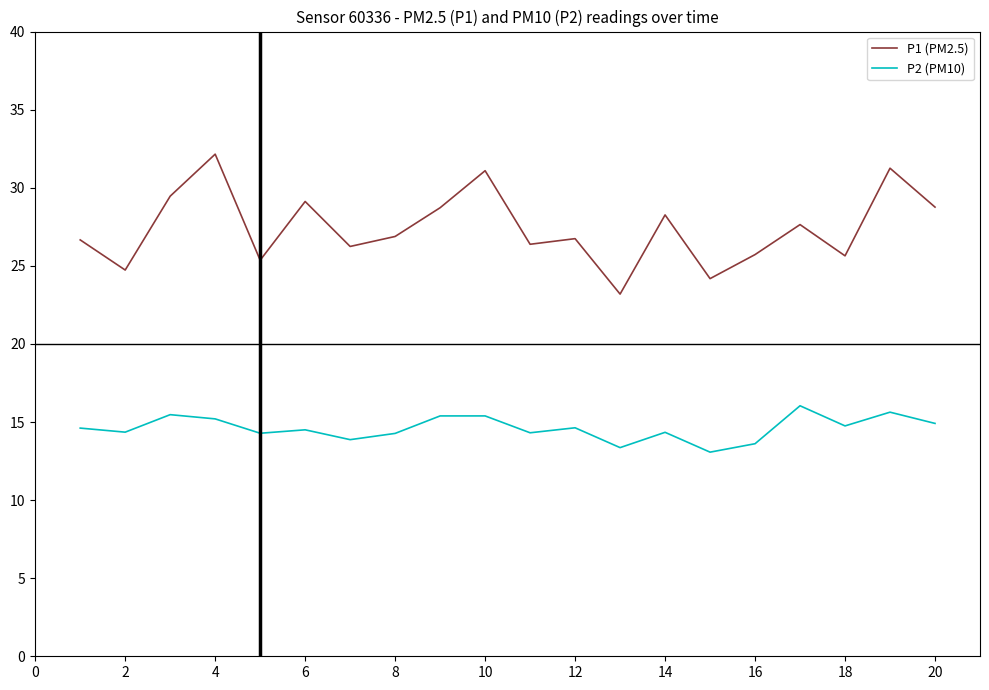

How many lines are shown in the chart?

2